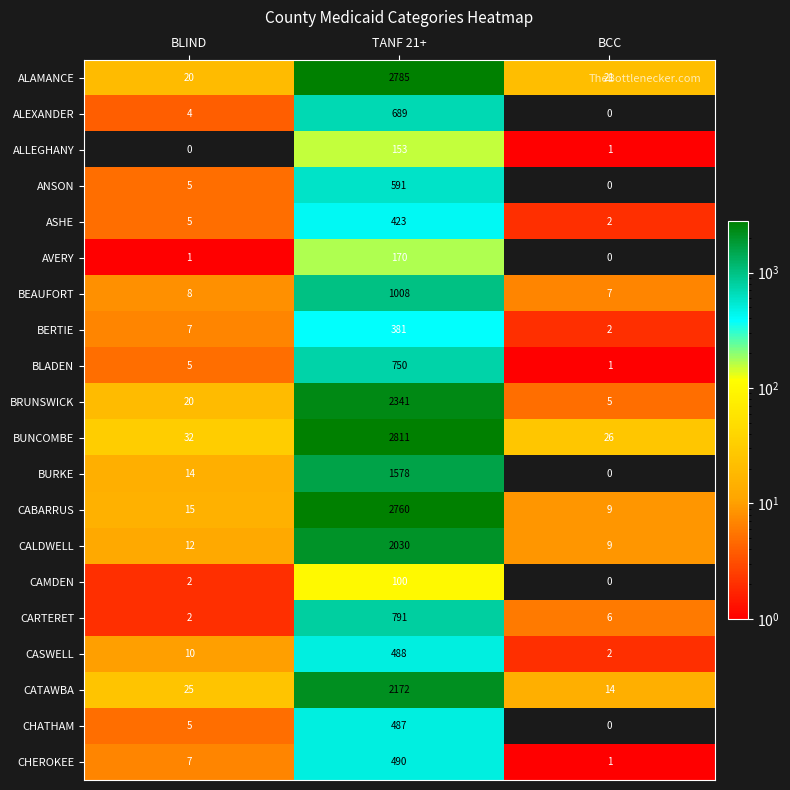

Is it true that BRUNSWICK equals 31 at BLIND?

False